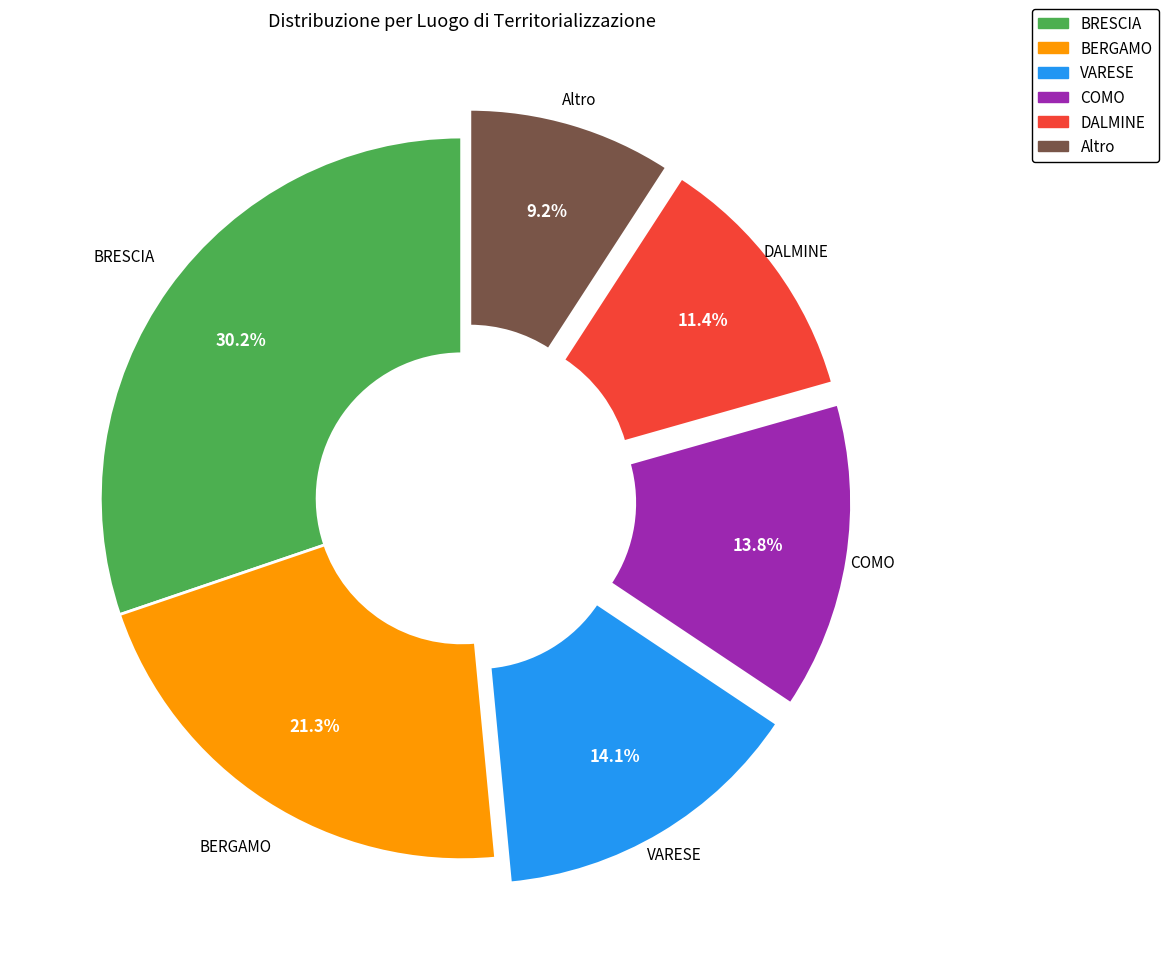

How many segments does this pie chart have?

6